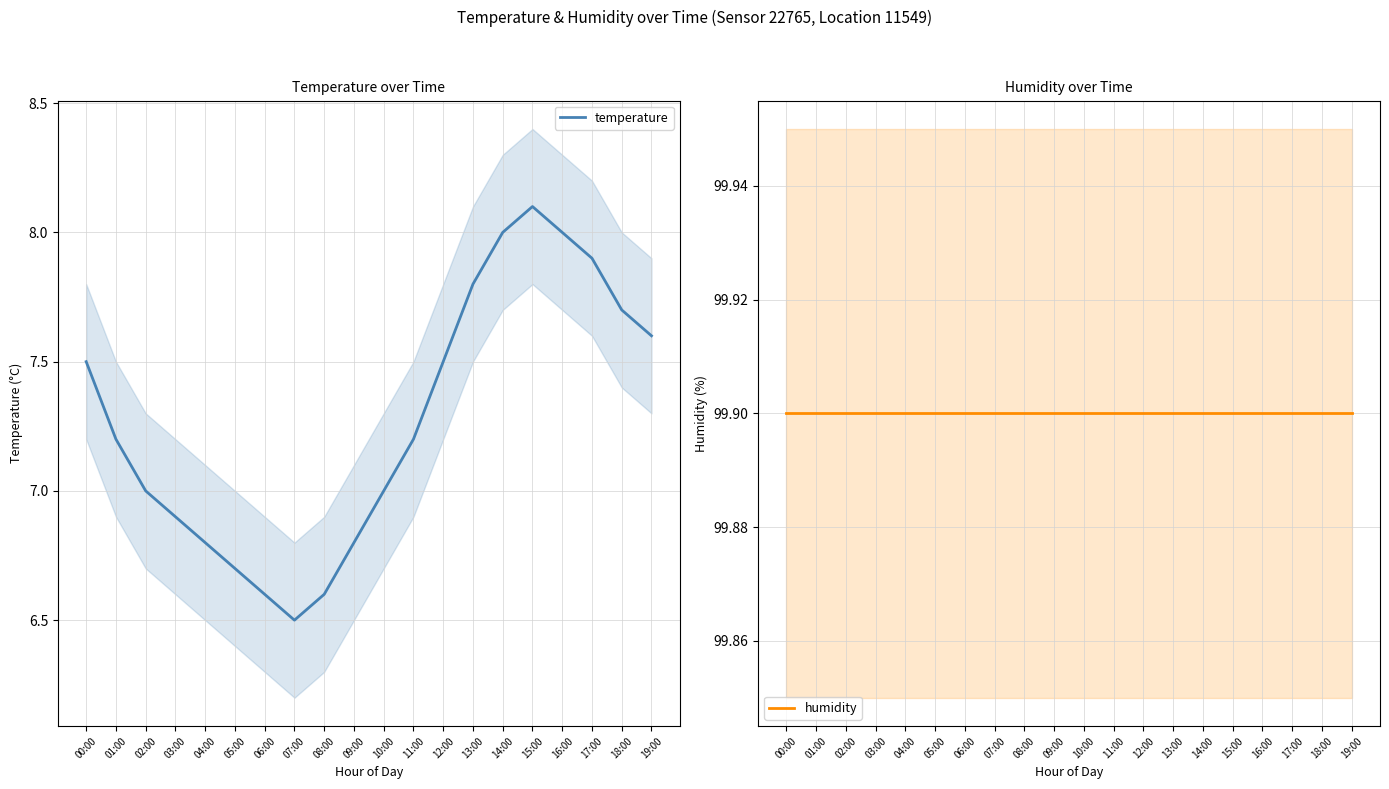

Rank the categories by temperature value from lowest to highest.

07:00, 06:00, 08:00, 05:00, 04:00, 09:00, 03:00, 02:00, 10:00, 01:00, 11:00, 00:00, 12:00, 19:00, 18:00, 13:00, 17:00, 14:00, 16:00, 15:00